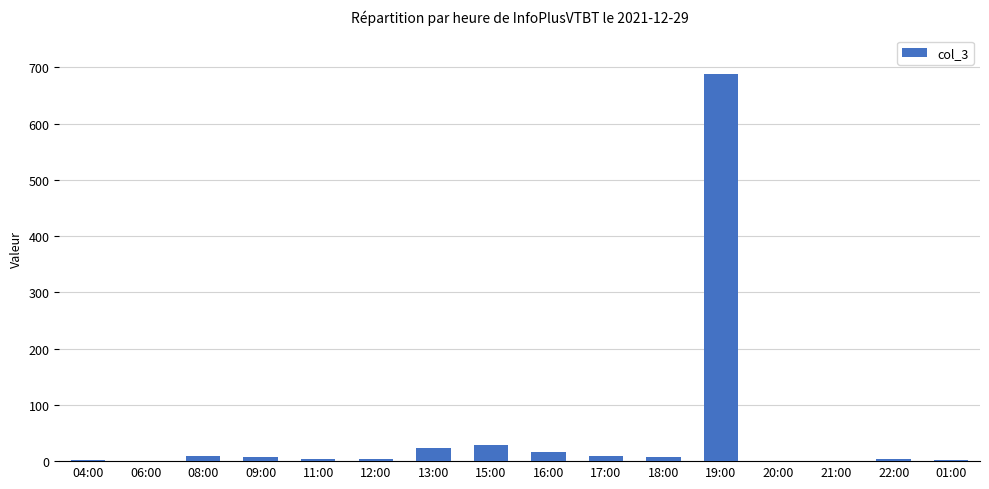

What is the greatest value displayed?

688